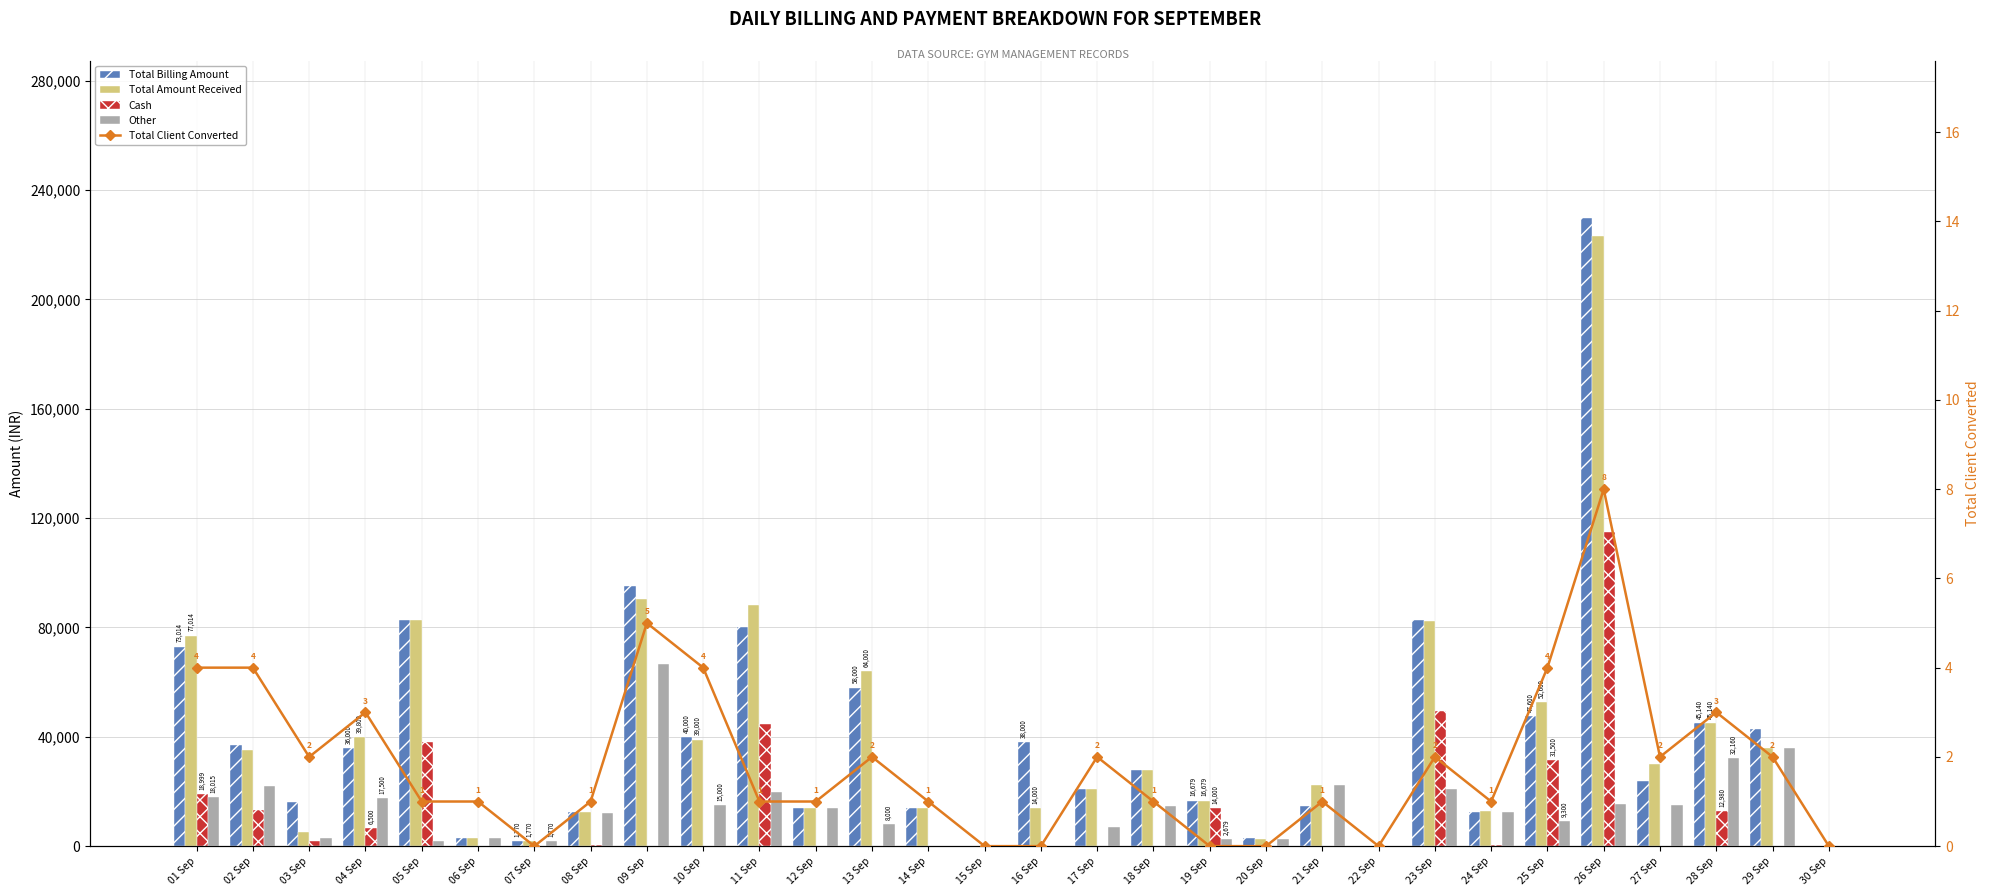

Reading left to right, list all the values displayed in this chart.

Total Billing Amount: 01 Sep=73014	02 Sep=37000	03 Sep=16000	04 Sep=36000	05 Sep=82770	06 Sep=3000	07 Sep=1770	08 Sep=12500	09 Sep=95330	10 Sep=40000	11 Sep=80100	12 Sep=14000	13 Sep=58000	14 Sep=14000	15 Sep=0	16 Sep=38000	17 Sep=21000	18 Sep=27770	19 Sep=16679	20 Sep=2950	21 Sep=14500	22 Sep=0	23 Sep=82780	24 Sep=12500	25 Sep=47600	26 Sep=229805	27 Sep=23999	28 Sep=45140	29 Sep=43000	30 Sep=0
Total Amount Received: 01 Sep=77014	02 Sep=35000	03 Sep=5000	04 Sep=39800	05 Sep=82770	06 Sep=3000	07 Sep=1770	08 Sep=12500	09 Sep=90530	10 Sep=39000	11 Sep=88300	12 Sep=14000	13 Sep=64000	14 Sep=14000	15 Sep=0	16 Sep=14000	17 Sep=21000	18 Sep=27770	19 Sep=16679	20 Sep=2500	21 Sep=22300	22 Sep=0	23 Sep=82280	24 Sep=13000	25 Sep=52600	26 Sep=223315	27 Sep=29999	28 Sep=45140	29 Sep=35800	30 Sep=0
Cash: 01 Sep=18999	02 Sep=13100	03 Sep=2000	04 Sep=6500	05 Sep=38000	06 Sep=0	07 Sep=0	08 Sep=500	09 Sep=0	10 Sep=0	11 Sep=44500	12 Sep=0	13 Sep=0	14 Sep=0	15 Sep=0	16 Sep=0	17 Sep=0	18 Sep=0	19 Sep=14000	20 Sep=0	21 Sep=0	22 Sep=0	23 Sep=49500	24 Sep=500	25 Sep=31500	26 Sep=115000	27 Sep=0	28 Sep=12980	29 Sep=0	30 Sep=0
Other: 01 Sep=18015	02 Sep=21900	03 Sep=3000	04 Sep=17500	05 Sep=1770	06 Sep=3000	07 Sep=1770	08 Sep=12000	09 Sep=66530	10 Sep=15000	11 Sep=19800	12 Sep=14000	13 Sep=8000	14 Sep=0	15 Sep=0	16 Sep=0	17 Sep=7000	18 Sep=14770	19 Sep=2679	20 Sep=2500	21 Sep=22300	22 Sep=0	23 Sep=20980	24 Sep=12500	25 Sep=9300	26 Sep=15515	27 Sep=15000	28 Sep=32160	29 Sep=35800	30 Sep=0
Total Client Converted: 01 Sep=4	02 Sep=4	03 Sep=2	04 Sep=3	05 Sep=1	06 Sep=1	07 Sep=0	08 Sep=1	09 Sep=5	10 Sep=4	11 Sep=1	12 Sep=1	13 Sep=2	14 Sep=1	15 Sep=0	16 Sep=0	17 Sep=2	18 Sep=1	19 Sep=0	20 Sep=0	21 Sep=1	22 Sep=0	23 Sep=2	24 Sep=1	25 Sep=4	26 Sep=8	27 Sep=2	28 Sep=3	29 Sep=2	30 Sep=0